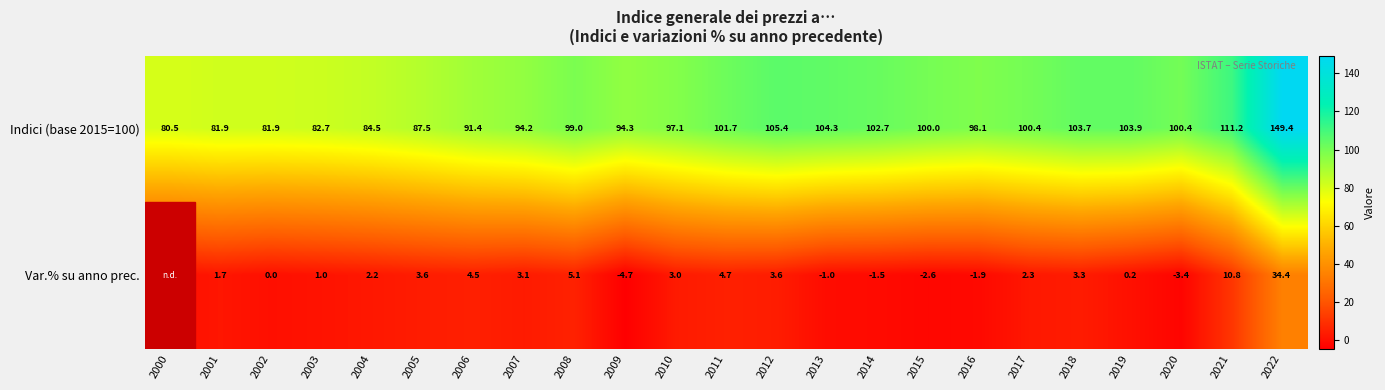

Which category has the lowest value across all series?

2009